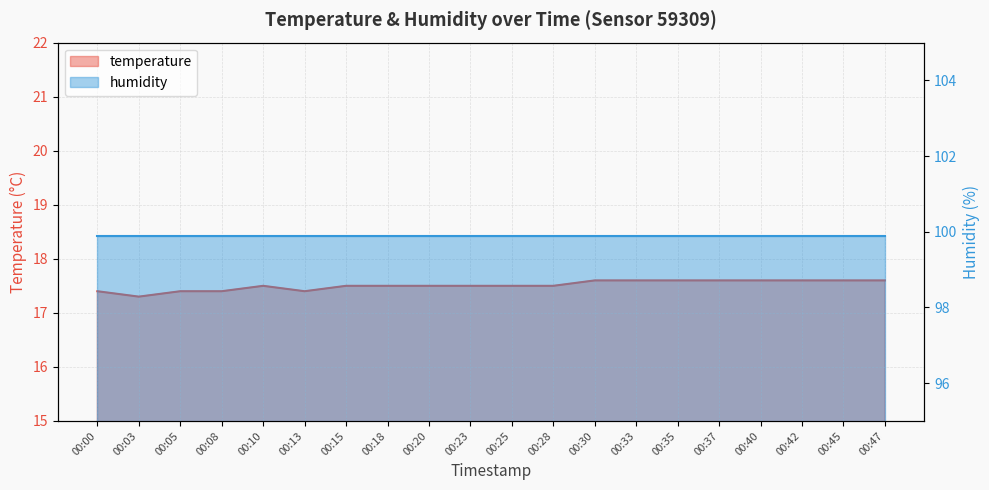

Which label corresponds to the smallest value in the chart?

00:03